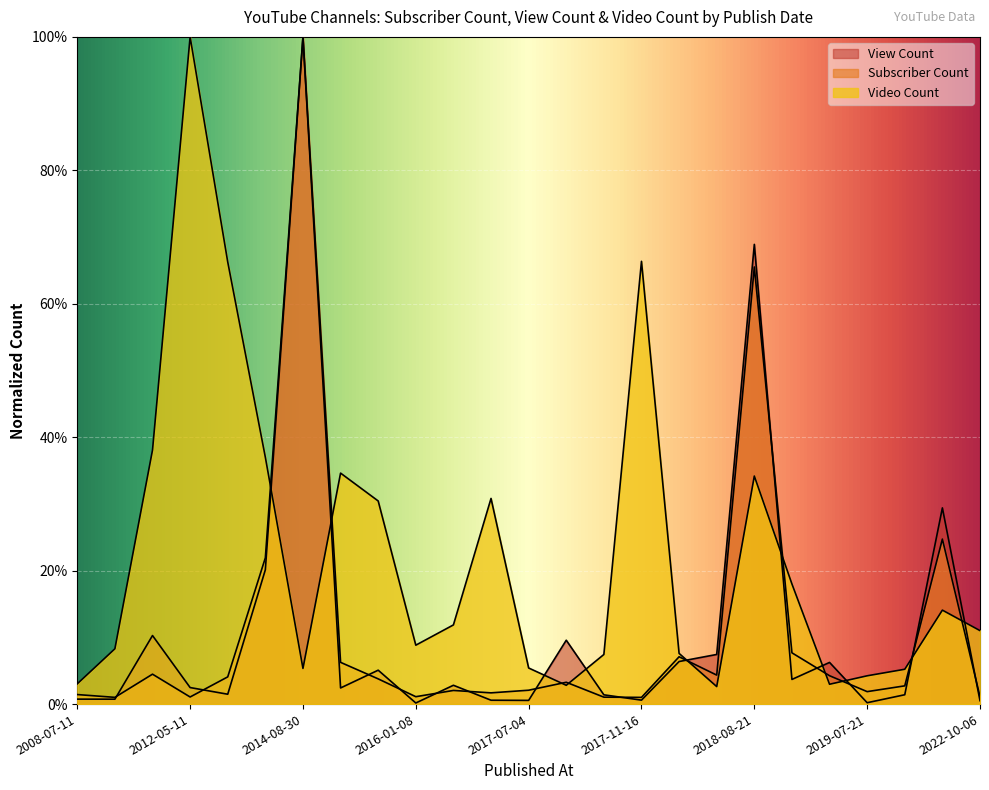

How many interior local peaks does the Video Count series have?

6